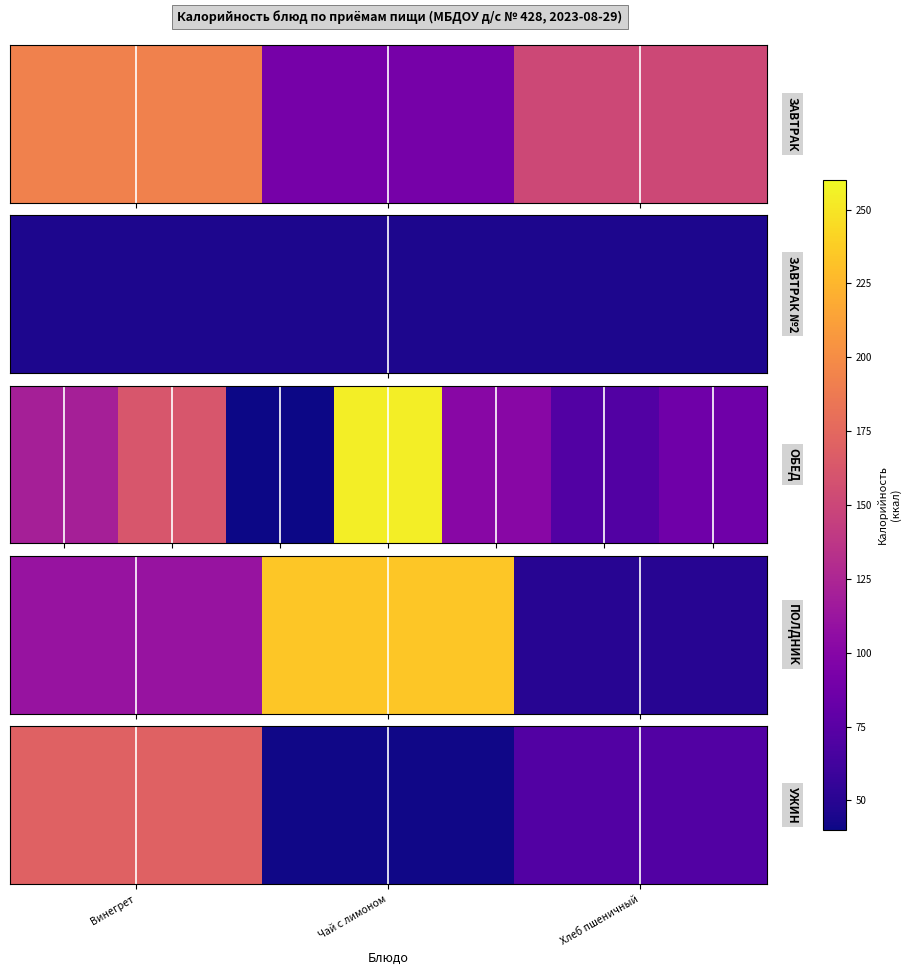

Read the value at Винегрет.

170.6